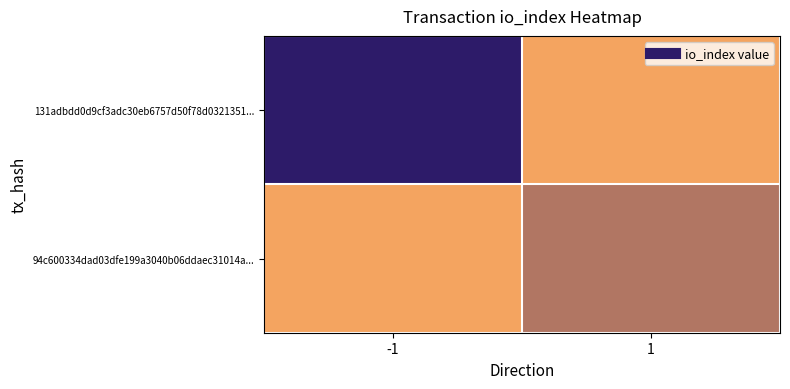

At -1, list the series in order from smallest to largest.

94c600334dad03dfe199a3040b06ddaec31014a..., 131adbdd0d9cf3adc30eb6757d50f78d0321351...